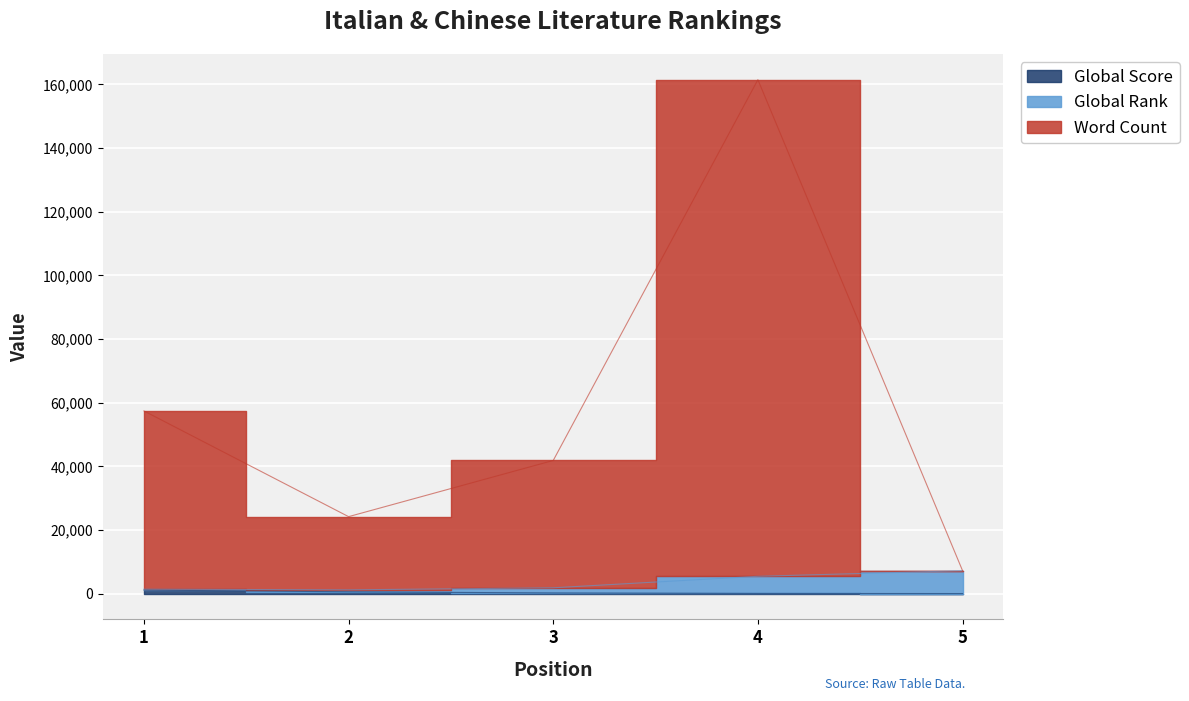

True or false: Global Rank and Global Score cross at least once.

False